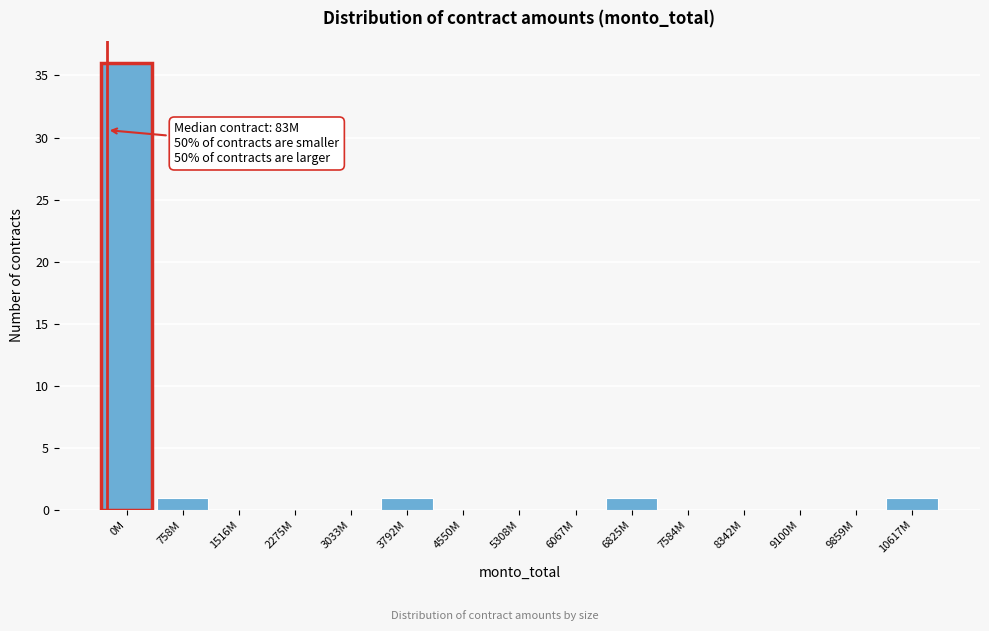

Reading left to right, extract all data points from this chart.

0M=36	758M=1	1516M=0	2275M=0	3033M=0	3792M=1	4550M=0	5308M=0	6067M=0	6825M=1	7584M=0	8342M=0	9100M=0	9859M=0	10617M=1